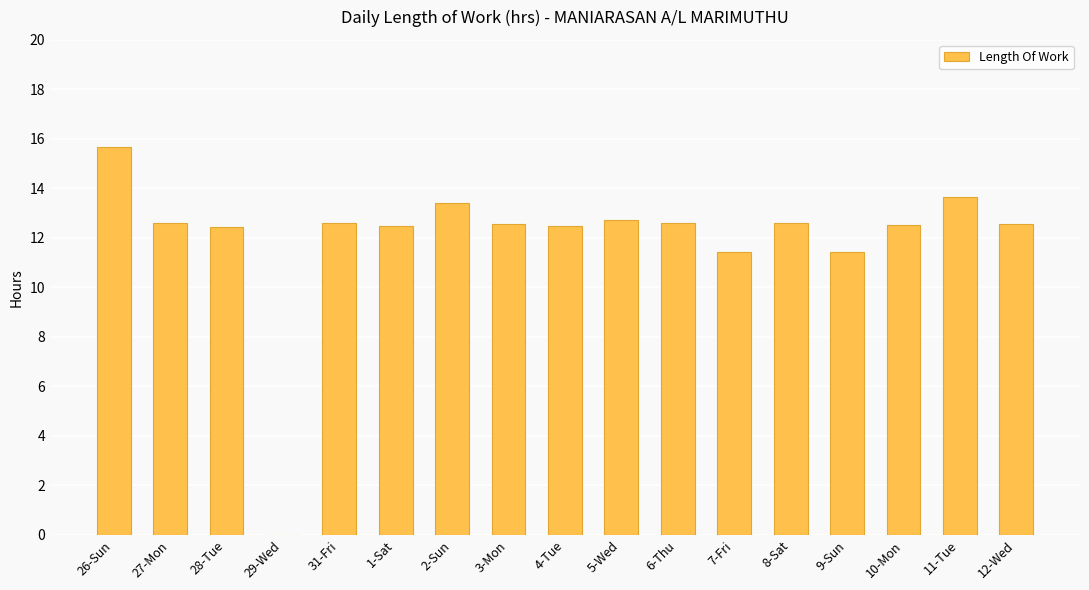

The chart shows a value of 12.5 at 4-Tue. True or false?

True